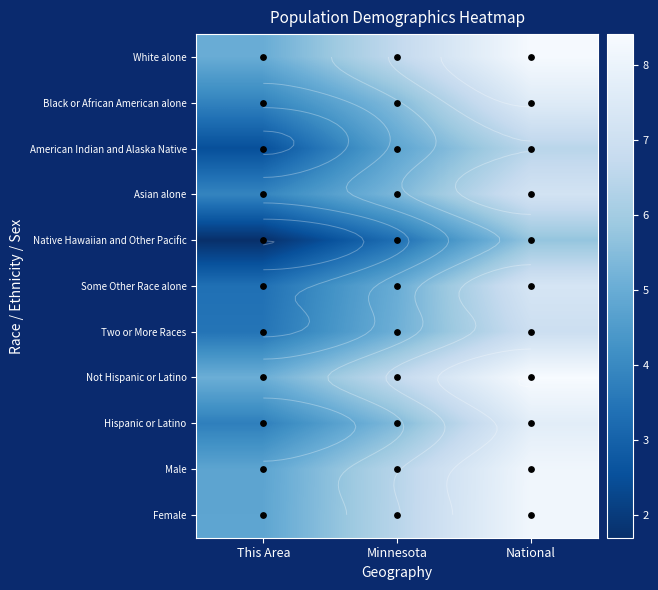

The value of Black or African American alone at This Area is 3.8. True or false?

True